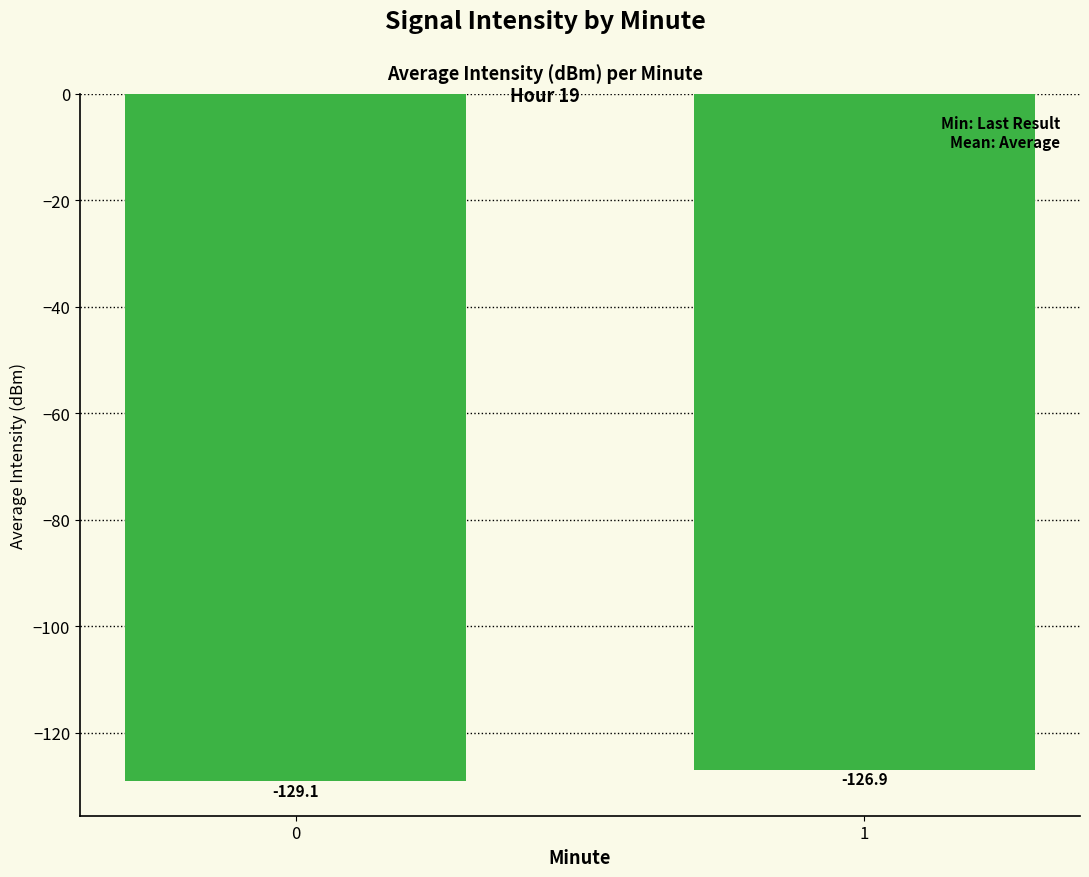

What is the change in value from 0 to 1?

+2.2